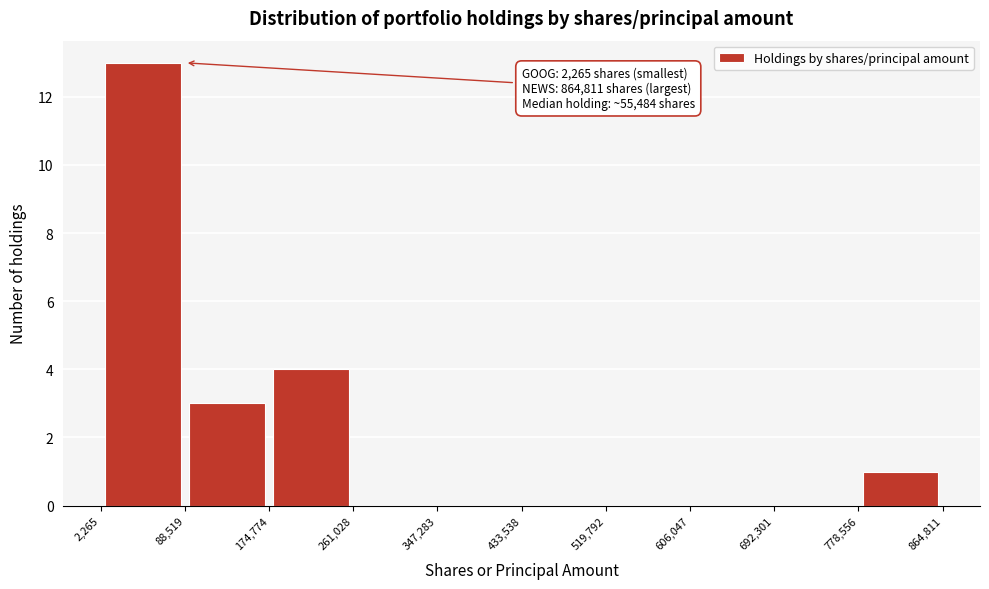

Which range on the x-axis has the tallest bar?

2,265 to 88,519